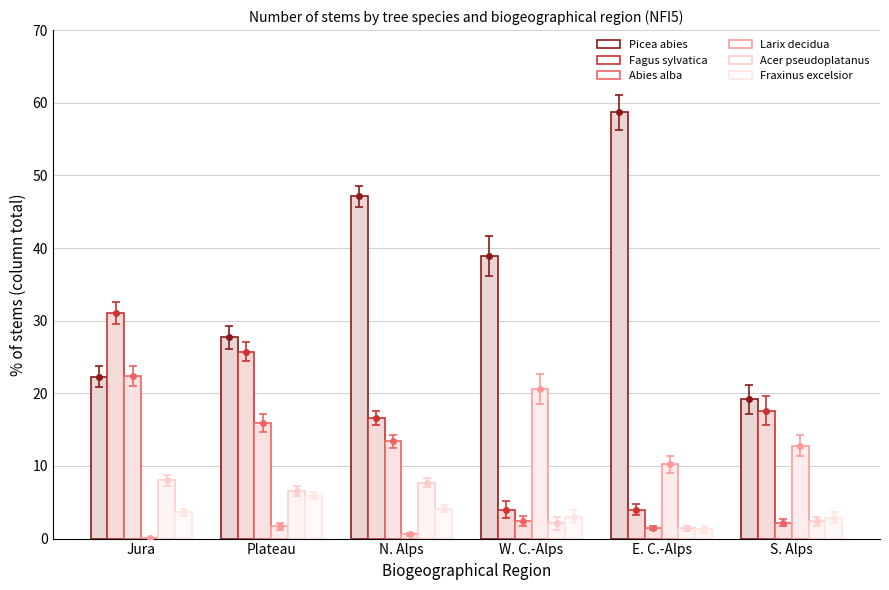

Reading left to right, list all the values displayed in this chart.

Picea abies: 22.3	27.7	47.1	38.9	58.7	19.2
Fagus sylvatica: 31.0	25.7	16.6	4.0	4.0	17.6
Abies alba: 22.4	15.9	13.4	2.4	1.5	2.2
Larix decidua: 0.1	1.7	0.6	20.6	10.2	12.8
Acer pseudoplatanus: 8.0	6.5	7.7	2.1	1.4	2.4
Fraxinus excelsior: 3.6	5.9	4.1	3.0	1.3	2.9